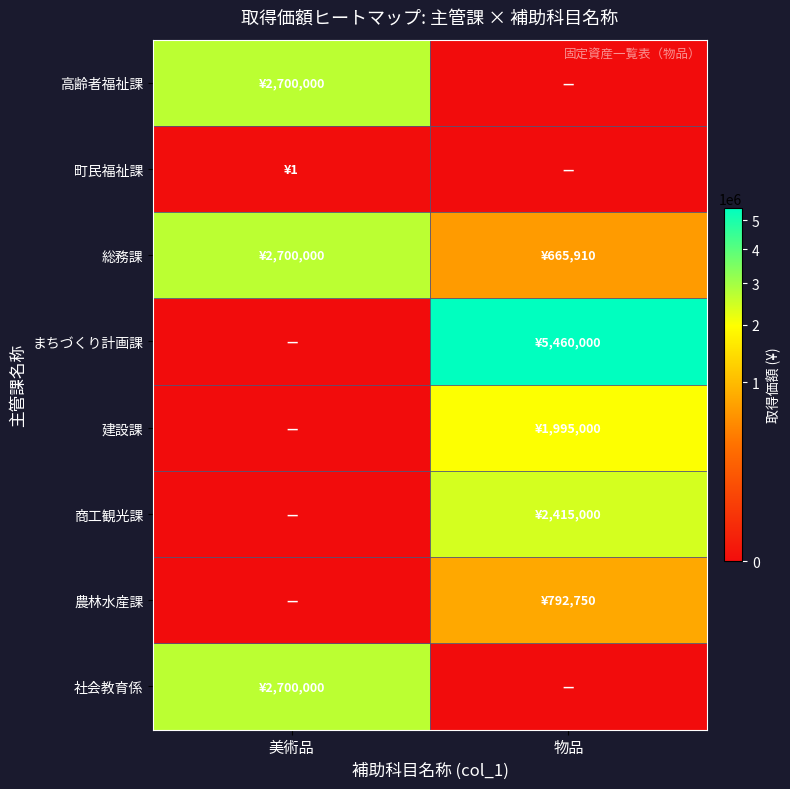

Reading left to right, list all the values displayed in this chart.

高齢者福祉課: 美術品=2700000	物品=0
町民福祉課: 美術品=1	物品=0
総務課: 美術品=2700000	物品=665910
まちづくり計画課: 美術品=0	物品=5460000
建設課: 美術品=0	物品=1995000
商工観光課: 美術品=0	物品=2415000
農林水産課: 美術品=0	物品=792750
社会教育係: 美術品=2700000	物品=0